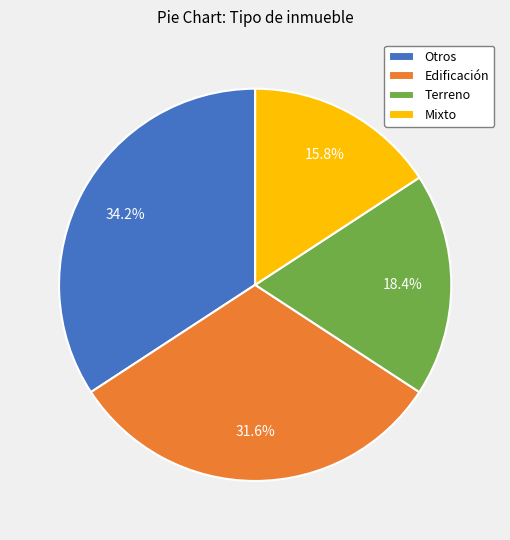

How many slices are in this pie chart?

4